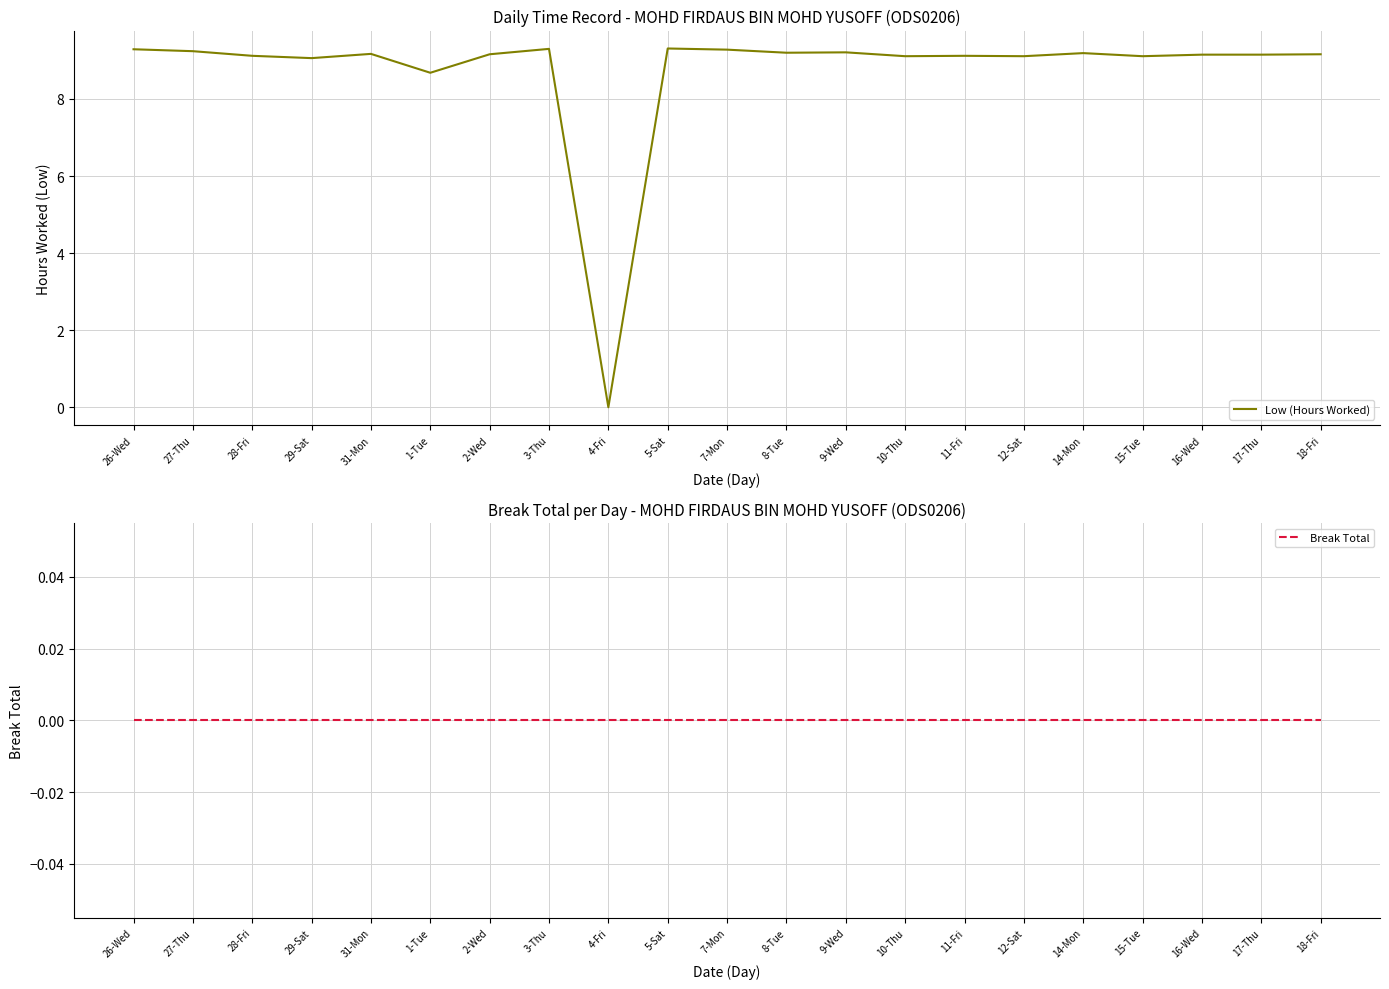

What position from the left is 12-Sat?

16